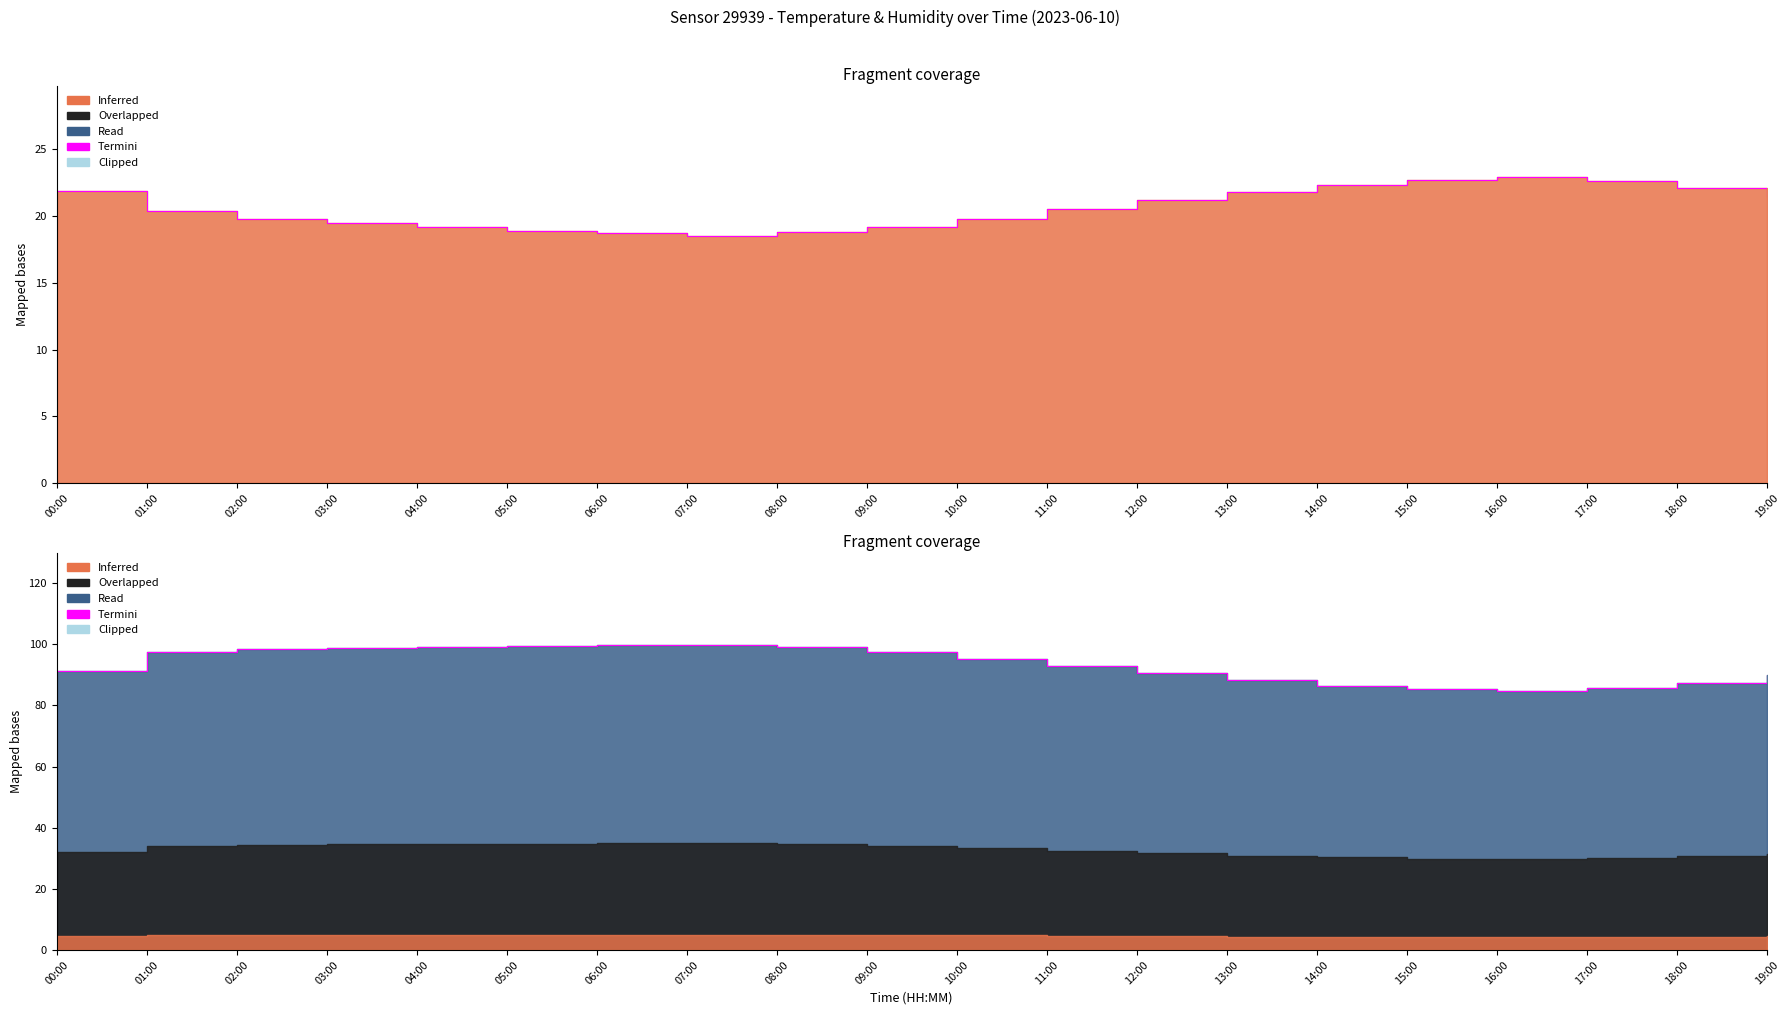

How many data points in temperature are above 20?

11